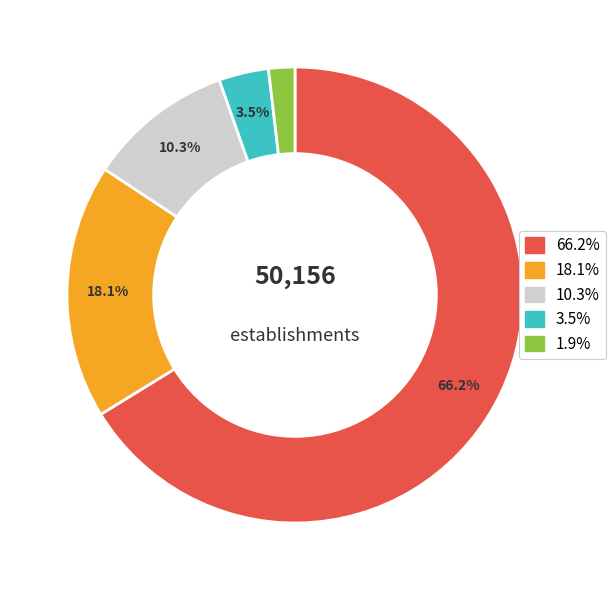

Is there any slice that represents more than half of the pie?

Yes